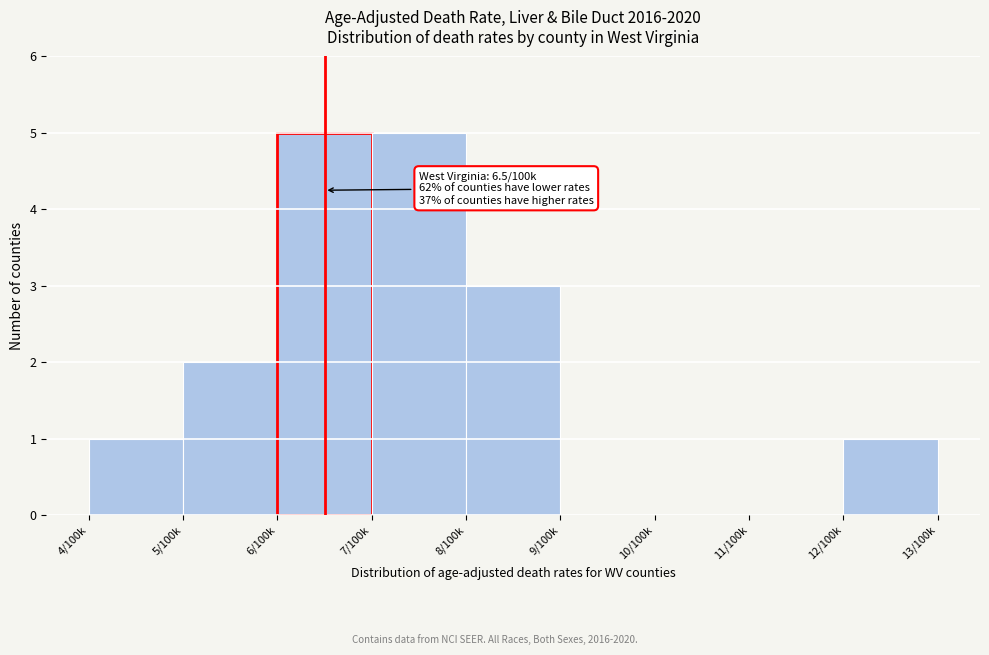

Reading right to left, extract all data points from this chart.

12/100k=1	11/100k=0	10/100k=0	9/100k=0	8/100k=3	7/100k=5	6/100k=5	5/100k=2	4/100k=1